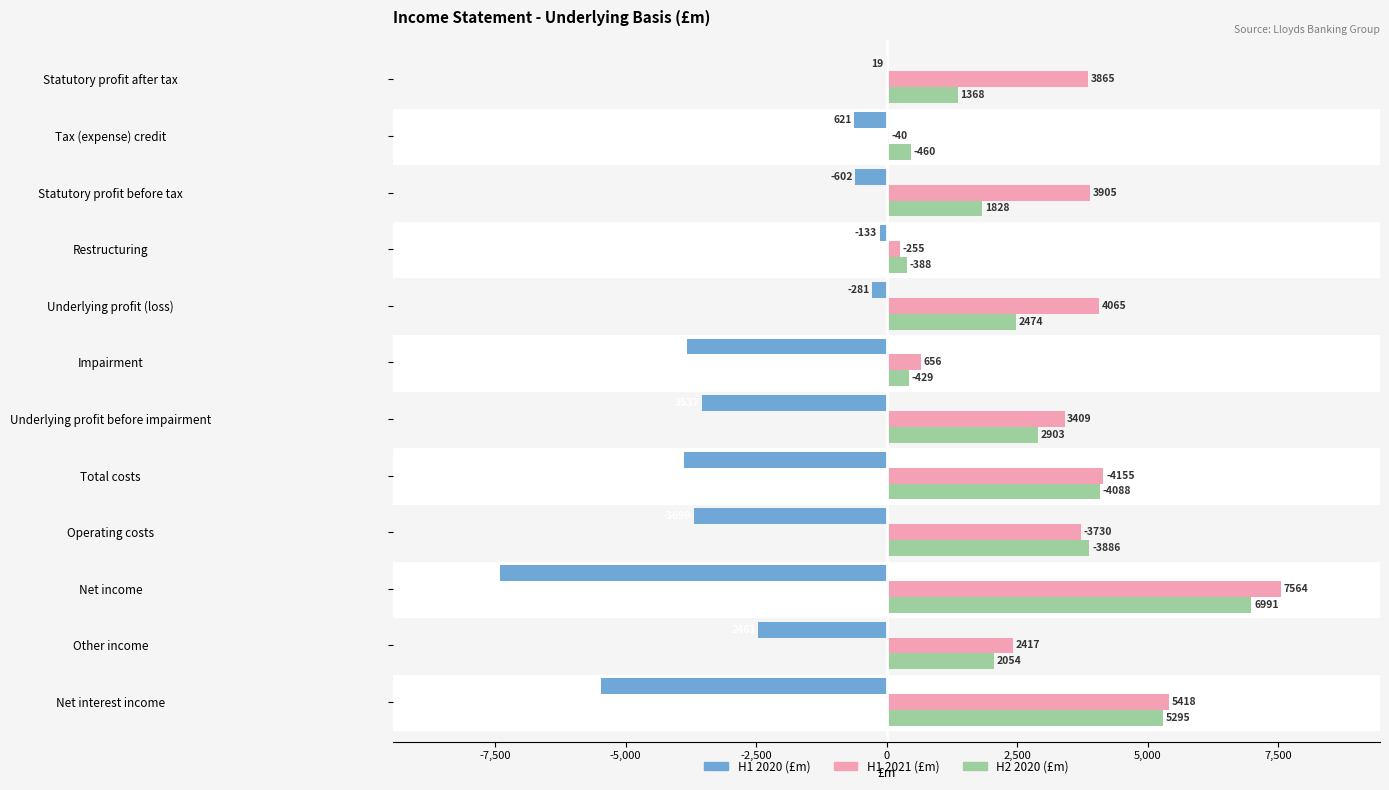

What is the sum of all H1 2021 (£m) values?

39479